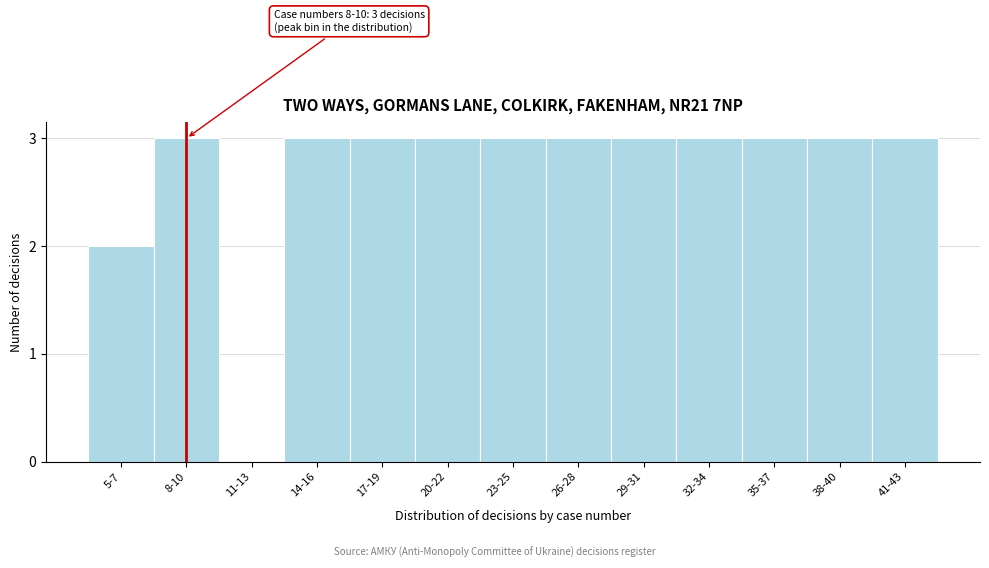

Reading left to right, what are all the values shown in this chart?

5-7=2	8-10=3	11-13=0	14-16=3	17-19=3	20-22=3	23-25=3	26-28=3	29-31=3	32-34=3	35-37=3	38-40=3	41-43=3